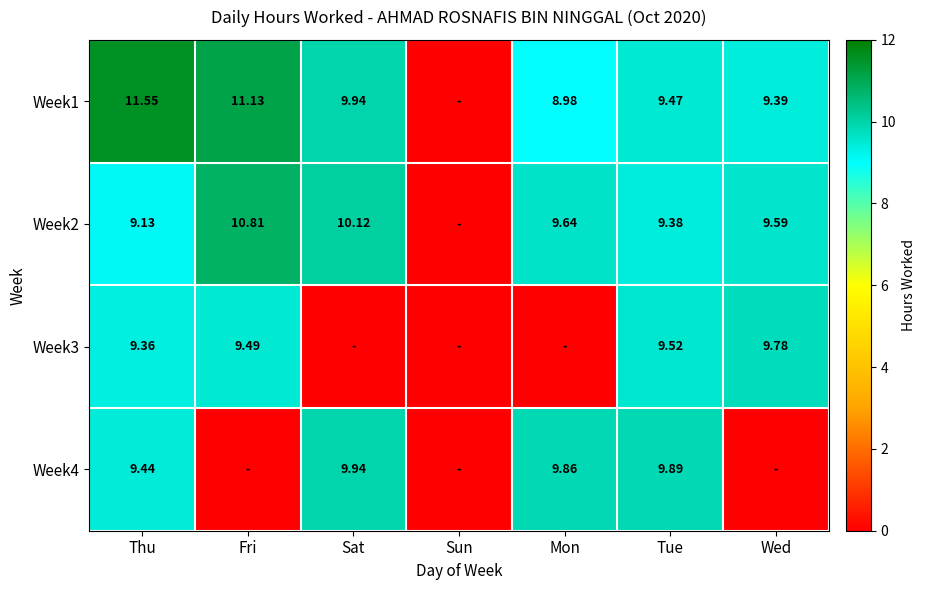

At which category is the sum across all series the highest?

Thu